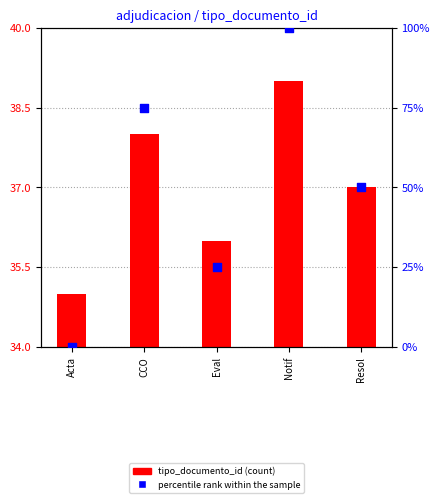

Which series has the largest total across all categories?

percentile rank within the sample